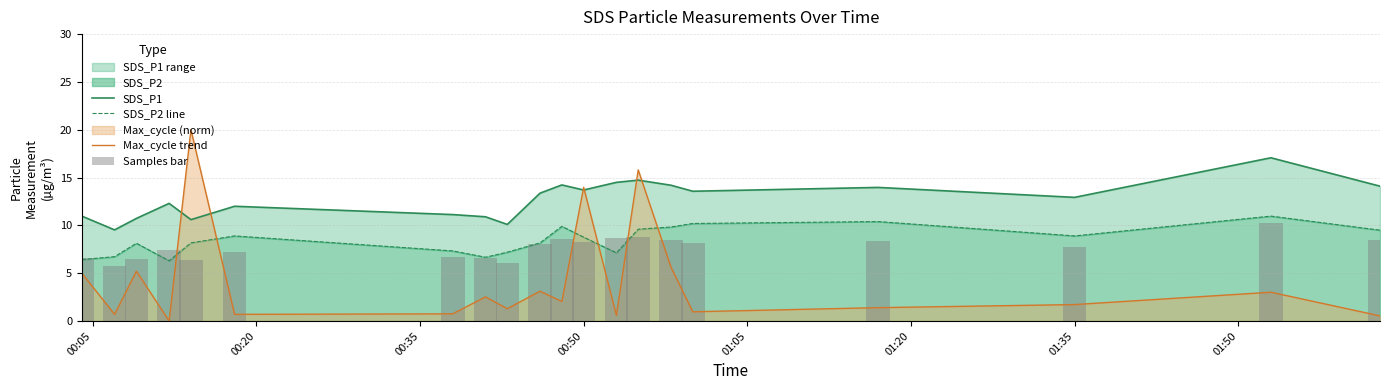

True or false: Max_cycle trend has a value of 14.0 at 00:50.

True